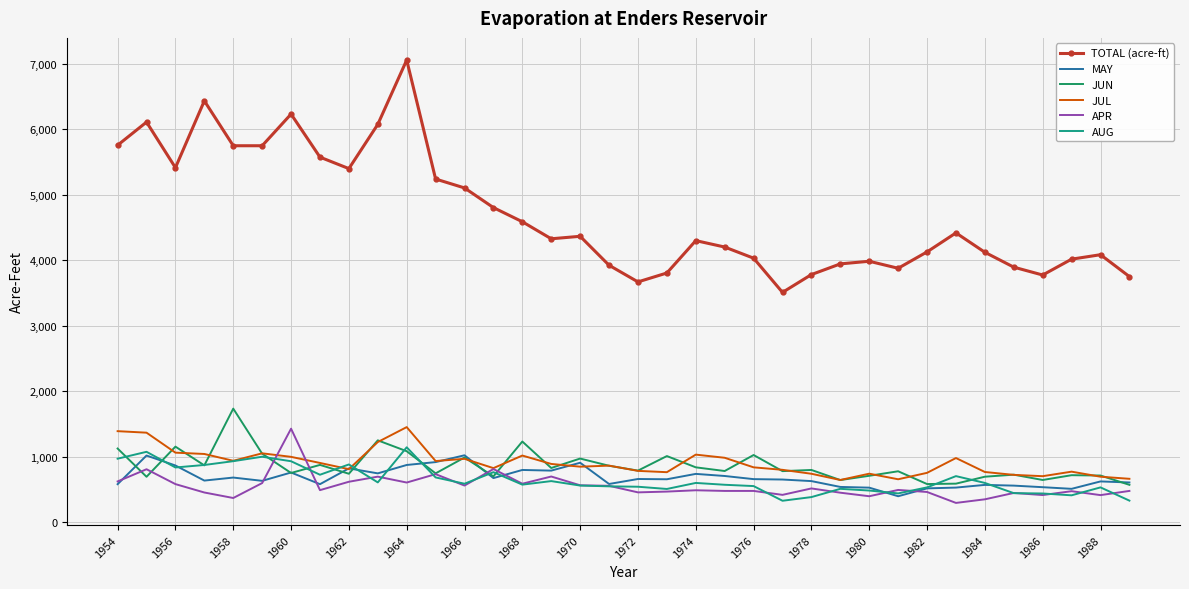

What is the greatest value displayed?

7056